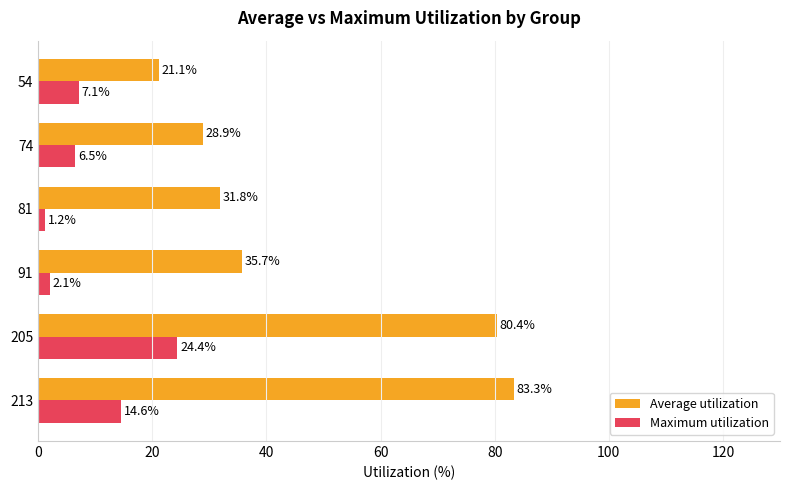

Rank the series by their average value, from lowest to highest.

Maximum utilization, Average utilization